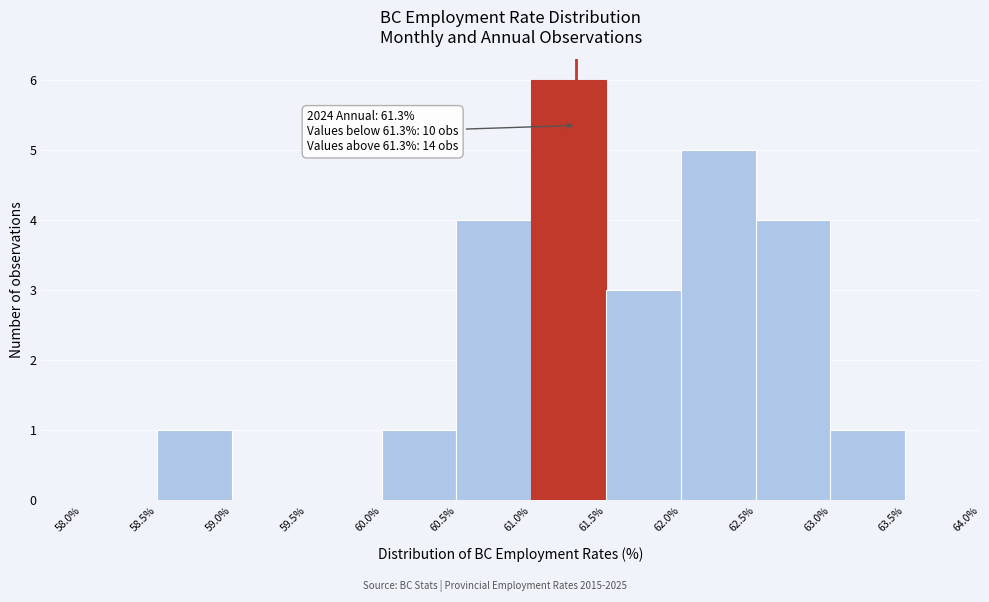

Which range on the x-axis has the tallest bar?

61.0% to 61.5%